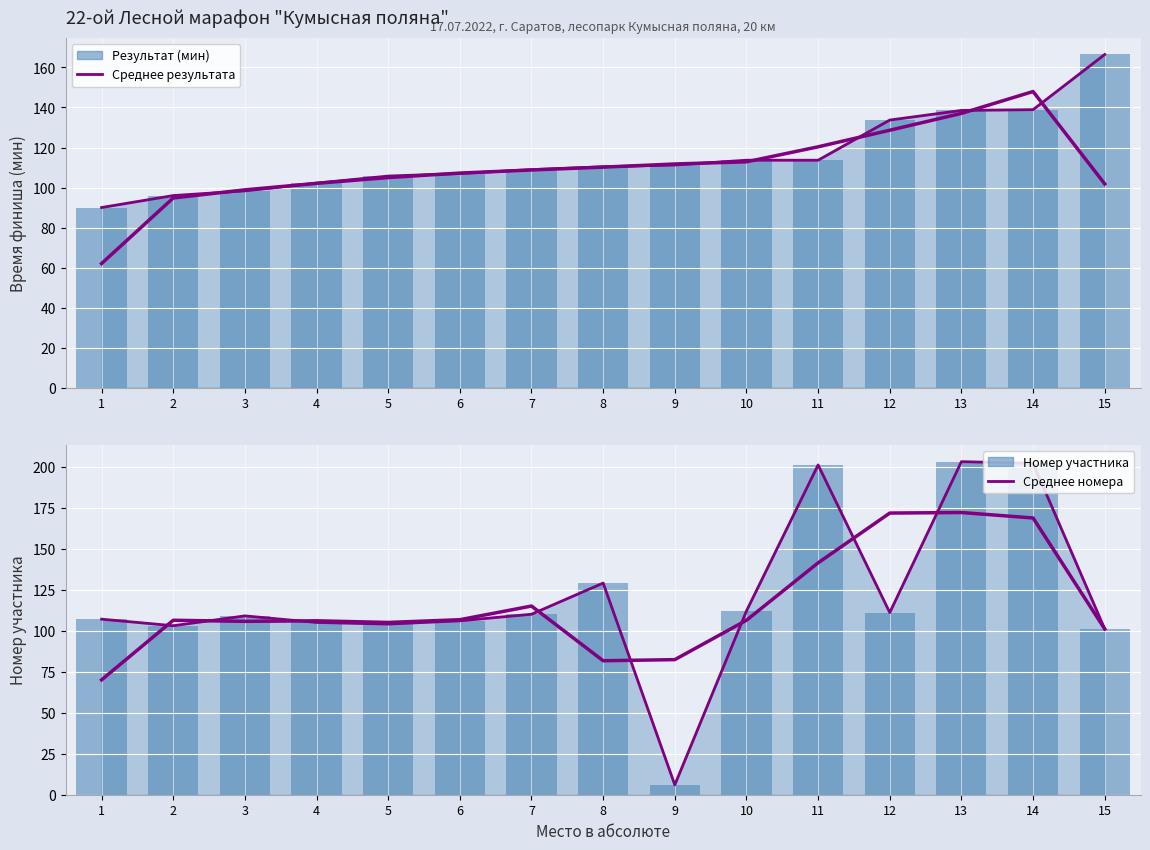

How many data points in Среднее номера are less than 106?

6